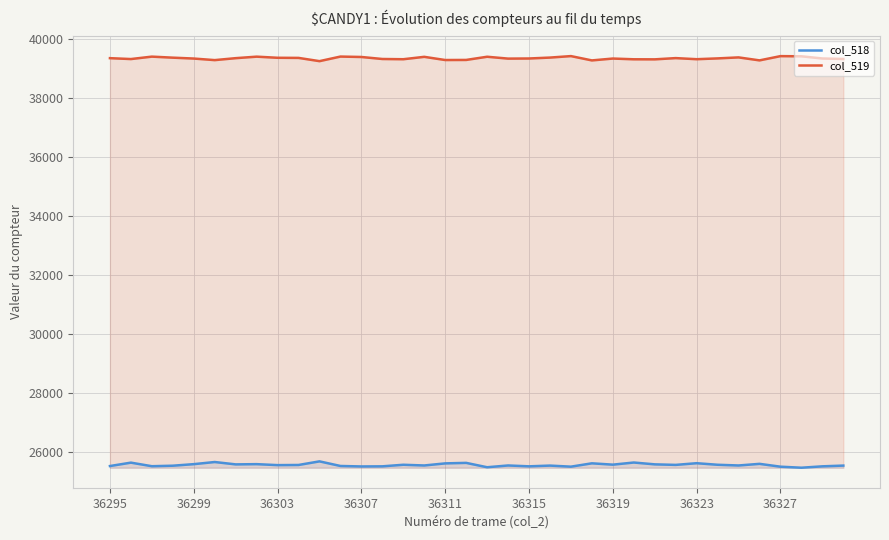

How many categories are shown in the chart?

36